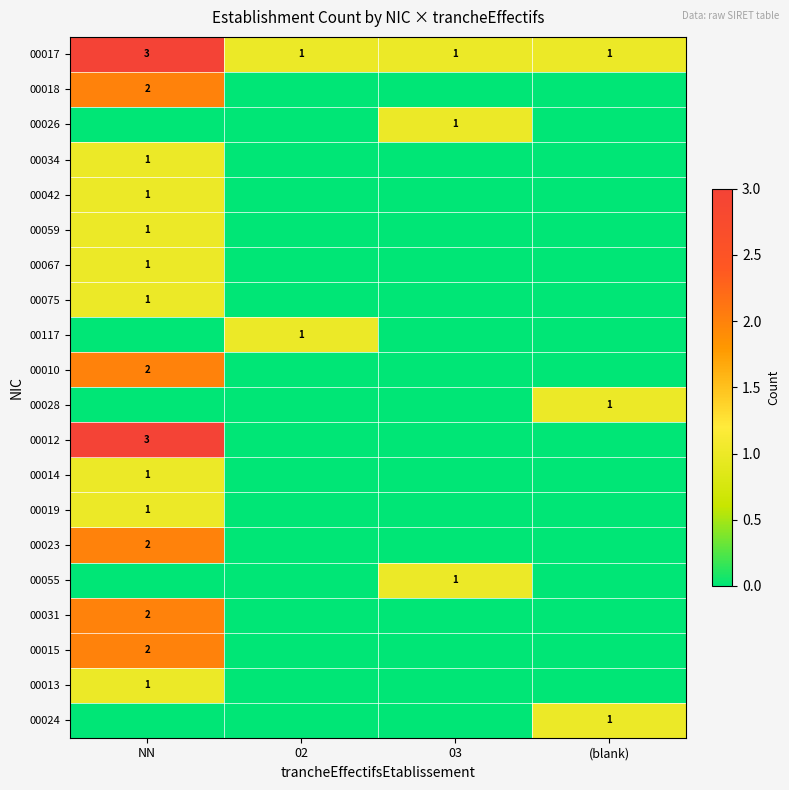

At which category does the chart reach its peak across all series?

NN